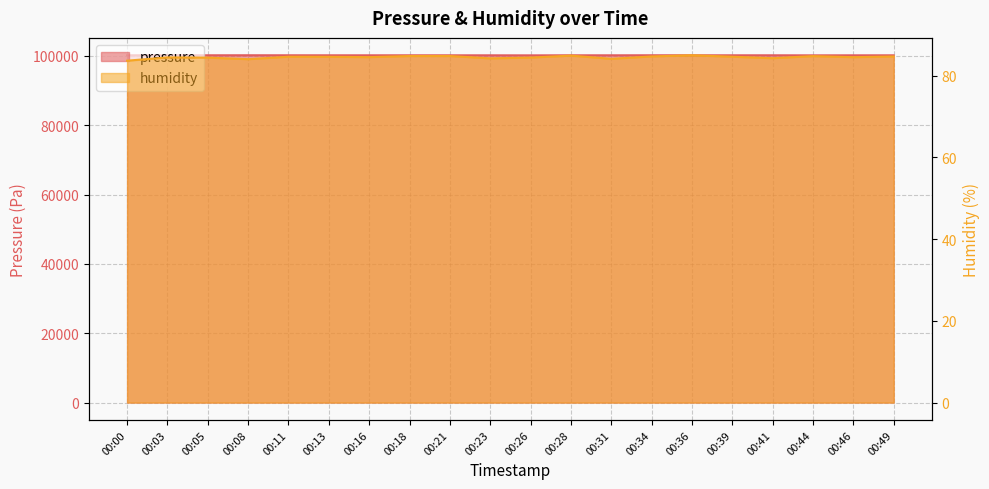

Reading right to left, list all the values displayed in this chart.

pressure: 100197.1	100197.1	100186.0	100203.9	100200.6	100201.5	100209.2	100200.8	100200.8	100183.8	100195.9	100196.0	100198.5	100200.2	100198.6	100204.6	100213.1	100203.8	100198.7	100204.8
humidity: 84.7	84.6	84.8	84.3	84.7	85.0	84.7	84.2	84.9	84.5	84.3	84.8	84.8	84.6	84.7	84.7	84.1	84.5	84.5	83.7